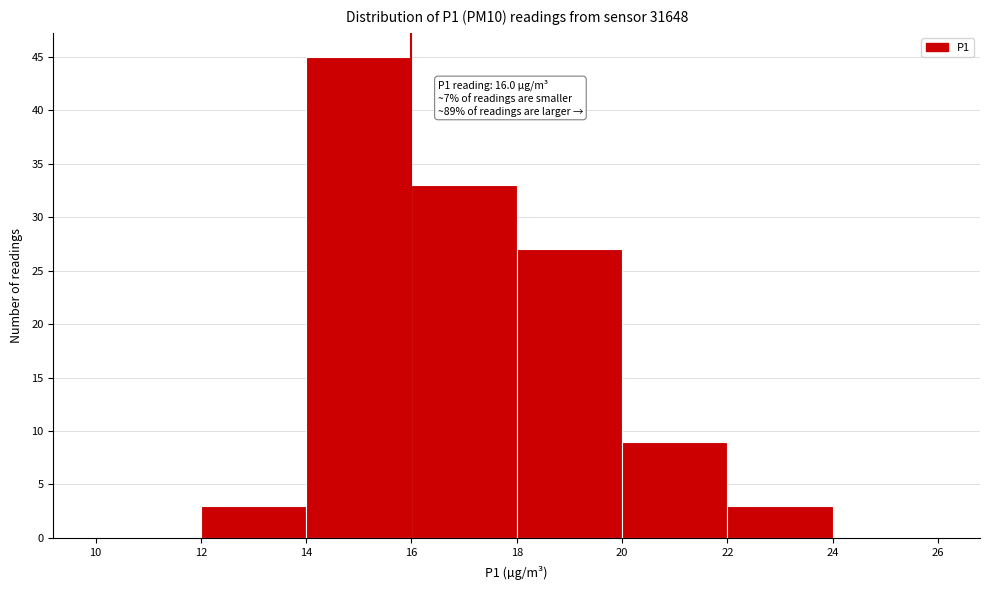

Over which range of the x-axis is the bar tallest?

14 to 16